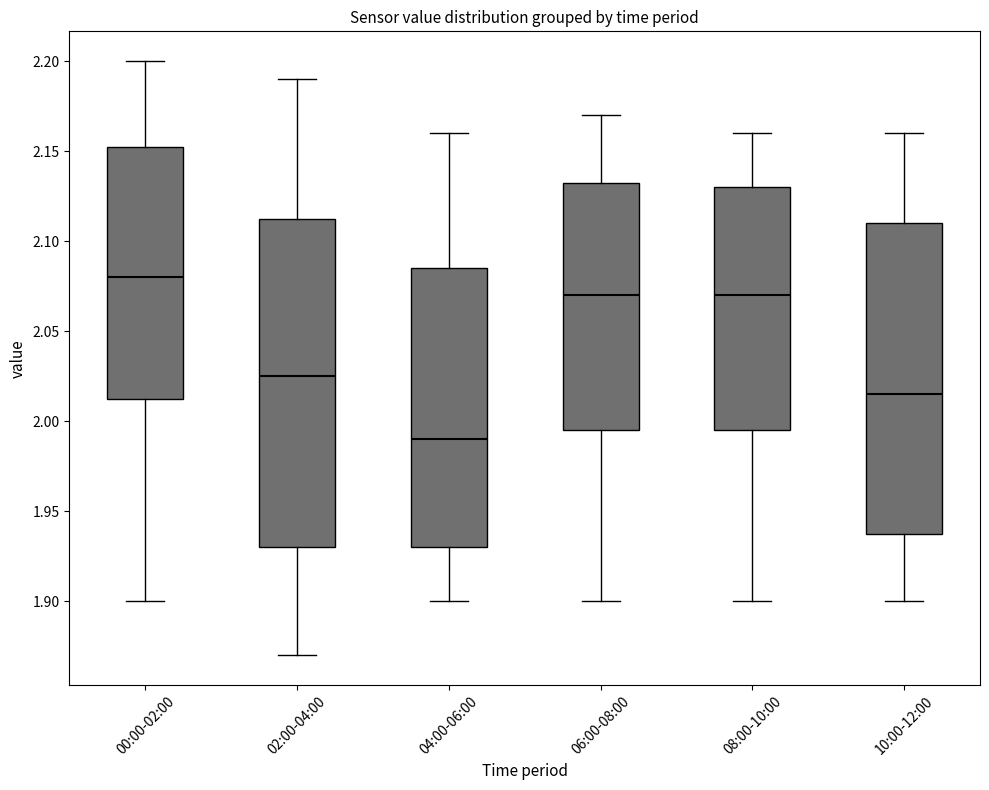

Comparing the boxes themselves (not the whiskers), which one is the tallest?

02:00-04:00